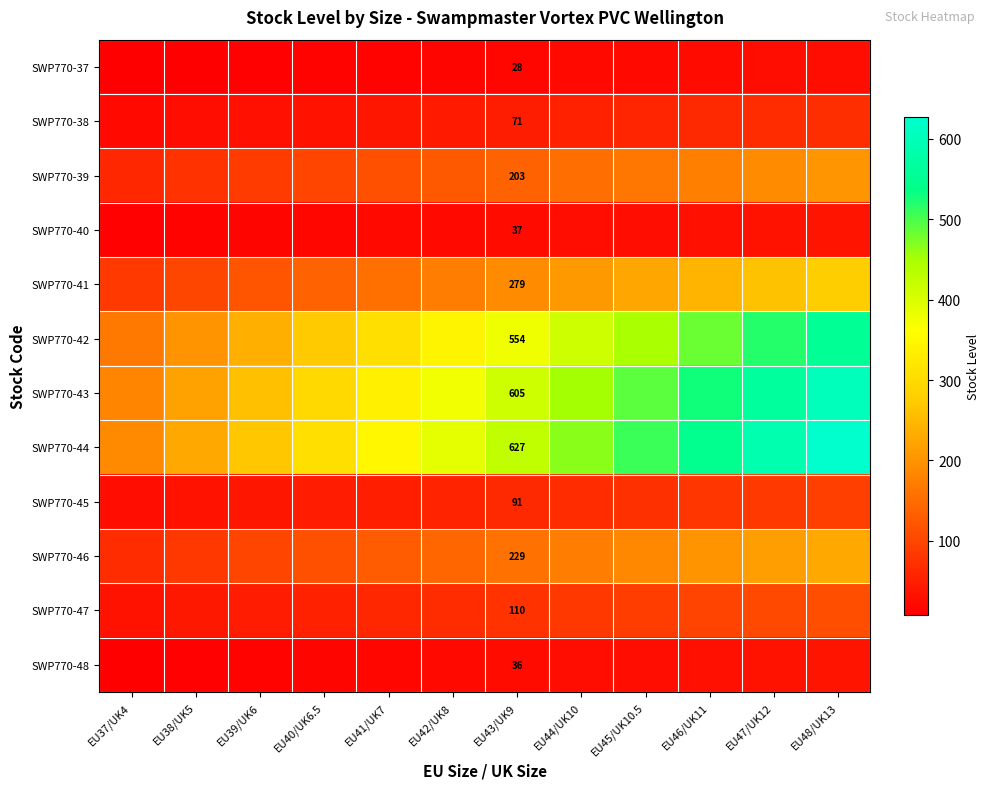

What is the approximate value of SWP770-37 at EU37/UK4?

8.4